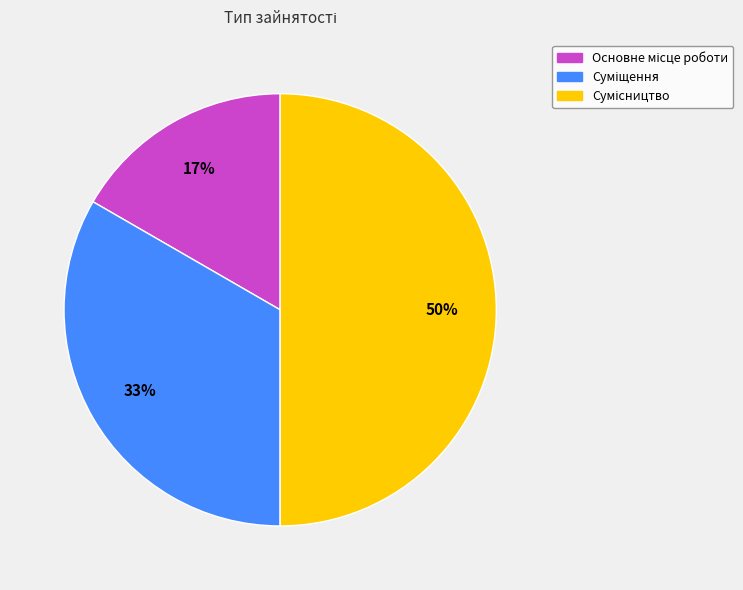

To the nearest percent, what is the difference between the largest and smallest slice percentages?

33%